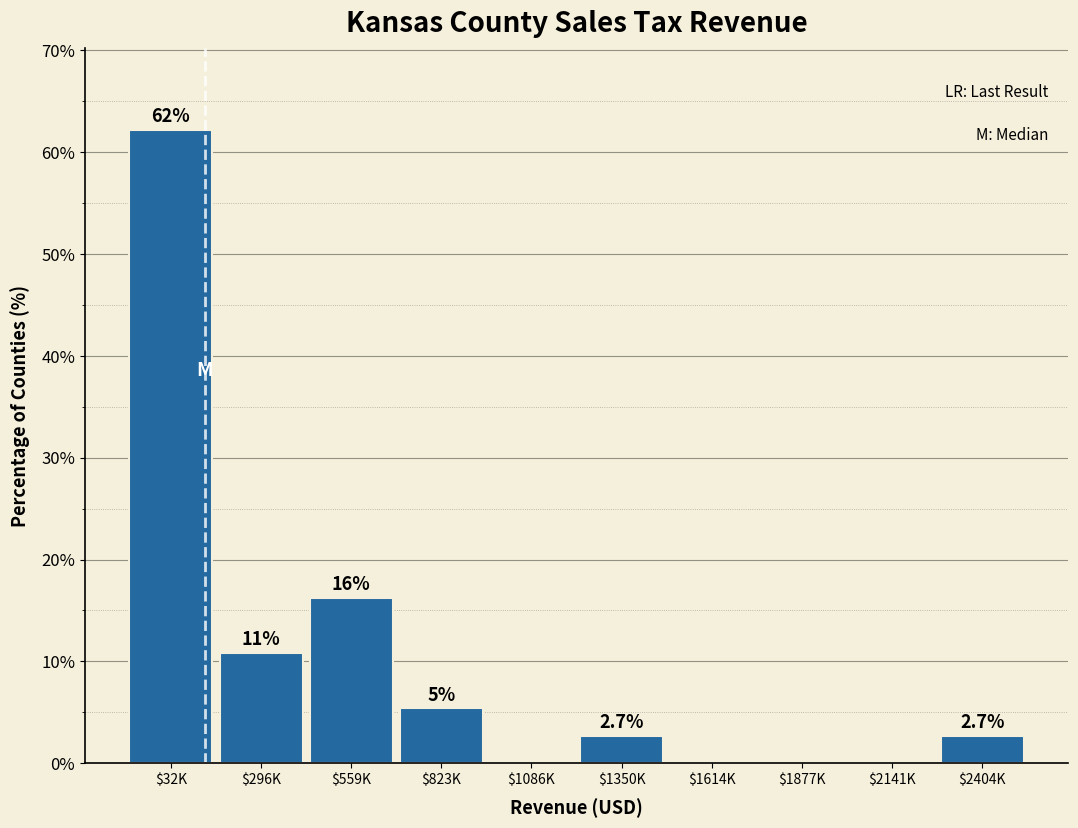

At which label is the value closest to 31?

$559K